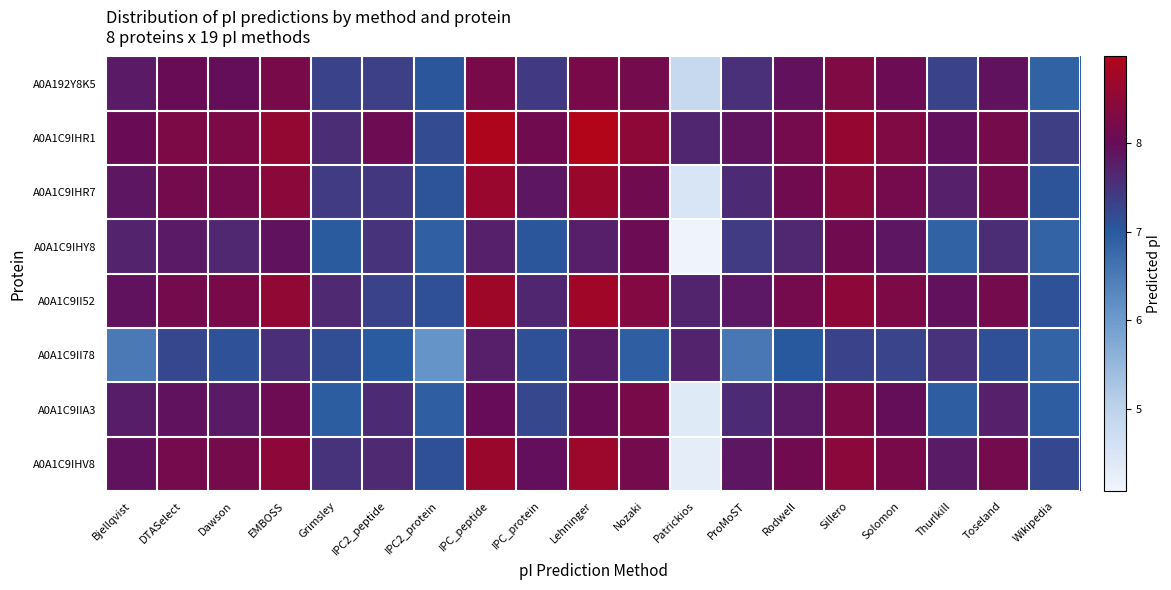

Reading left to right, what are all the values shown in this chart?

A0A192Y8K5: Bjellqvist=7.8	DTASelect=8.0	Dawson=8.0	EMBOSS=8.2	Grimsley=7.3	IPC2_peptide=7.3	IPC2_protein=7.0	IPC_peptide=8.2	IPC_protein=7.4	Lehninger=8.2	Nozaki=8.2	Patrickios=4.8	ProMoST=7.5	Rodwell=7.9	Sillero=8.3	Solomon=8.1	Thurlkill=7.3	Toseland=7.9	Wikipedia=6.9
A0A1C9IHR1: Bjellqvist=8.0	DTASelect=8.3	Dawson=8.3	EMBOSS=8.6	Grimsley=7.6	IPC2_peptide=8.1	IPC2_protein=7.2	IPC_peptide=8.9	IPC_protein=8.1	Lehninger=9.0	Nozaki=8.5	Patrickios=7.7	ProMoST=7.9	Rodwell=8.2	Sillero=8.6	Solomon=8.3	Thurlkill=7.9	Toseland=8.2	Wikipedia=7.4
A0A1C9IHR7: Bjellqvist=7.9	DTASelect=8.2	Dawson=8.2	EMBOSS=8.5	Grimsley=7.4	IPC2_peptide=7.4	IPC2_protein=7.1	IPC_peptide=8.6	IPC_protein=7.8	Lehninger=8.7	Nozaki=8.1	Patrickios=4.5	ProMoST=7.6	Rodwell=8.1	Sillero=8.4	Solomon=8.2	Thurlkill=7.7	Toseland=8.2	Wikipedia=7.1
A0A1C9IHY8: Bjellqvist=7.7	DTASelect=7.8	Dawson=7.6	EMBOSS=7.9	Grimsley=7.0	IPC2_peptide=7.5	IPC2_protein=6.9	IPC_peptide=7.7	IPC_protein=7.1	Lehninger=7.8	Nozaki=8.1	Patrickios=4.1	ProMoST=7.4	Rodwell=7.6	Sillero=8.1	Solomon=7.9	Thurlkill=6.9	Toseland=7.6	Wikipedia=6.9
A0A1C9II52: Bjellqvist=7.9	DTASelect=8.2	Dawson=8.2	EMBOSS=8.5	Grimsley=7.6	IPC2_peptide=7.3	IPC2_protein=7.1	IPC_peptide=8.7	IPC_protein=7.7	Lehninger=8.7	Nozaki=8.3	Patrickios=7.7	ProMoST=7.8	Rodwell=8.2	Sillero=8.5	Solomon=8.3	Thurlkill=7.9	Toseland=8.2	Wikipedia=7.1
A0A1C9II78: Bjellqvist=6.5	DTASelect=7.2	Dawson=7.1	EMBOSS=7.6	Grimsley=7.1	IPC2_peptide=7.0	IPC2_protein=6.1	IPC_peptide=7.8	IPC_protein=7.1	Lehninger=7.8	Nozaki=6.9	Patrickios=7.7	ProMoST=6.5	Rodwell=7.0	Sillero=7.3	Solomon=7.3	Thurlkill=7.5	Toseland=7.1	Wikipedia=6.9
A0A1C9IIA3: Bjellqvist=7.8	DTASelect=7.9	Dawson=7.8	EMBOSS=8.1	Grimsley=7.0	IPC2_peptide=7.6	IPC2_protein=6.9	IPC_peptide=8.0	IPC_protein=7.2	Lehninger=8.0	Nozaki=8.2	Patrickios=4.4	ProMoST=7.6	Rodwell=7.8	Sillero=8.3	Solomon=8.0	Thurlkill=6.9	Toseland=7.7	Wikipedia=6.9
A0A1C9IHV8: Bjellqvist=7.9	DTASelect=8.2	Dawson=8.2	EMBOSS=8.5	Grimsley=7.5	IPC2_peptide=7.6	IPC2_protein=7.1	IPC_peptide=8.7	IPC_protein=8.0	Lehninger=8.7	Nozaki=8.2	Patrickios=4.3	ProMoST=7.8	Rodwell=8.1	Sillero=8.5	Solomon=8.2	Thurlkill=7.8	Toseland=8.2	Wikipedia=7.2